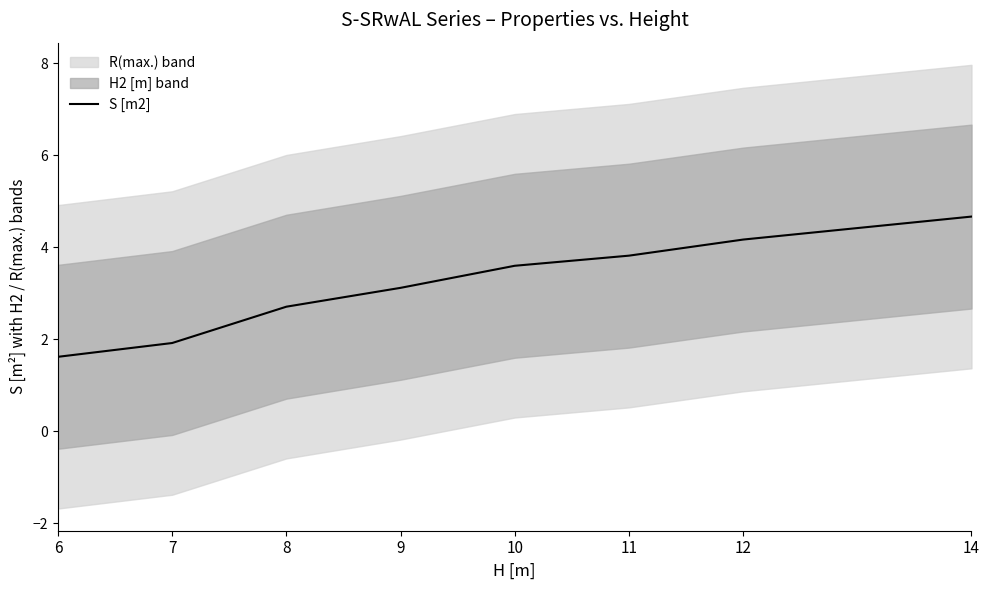

What is the sum of all values?

25.6